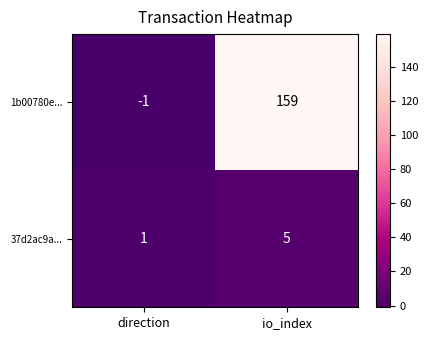

What is the sum of all 37d2ac9a... values?

6